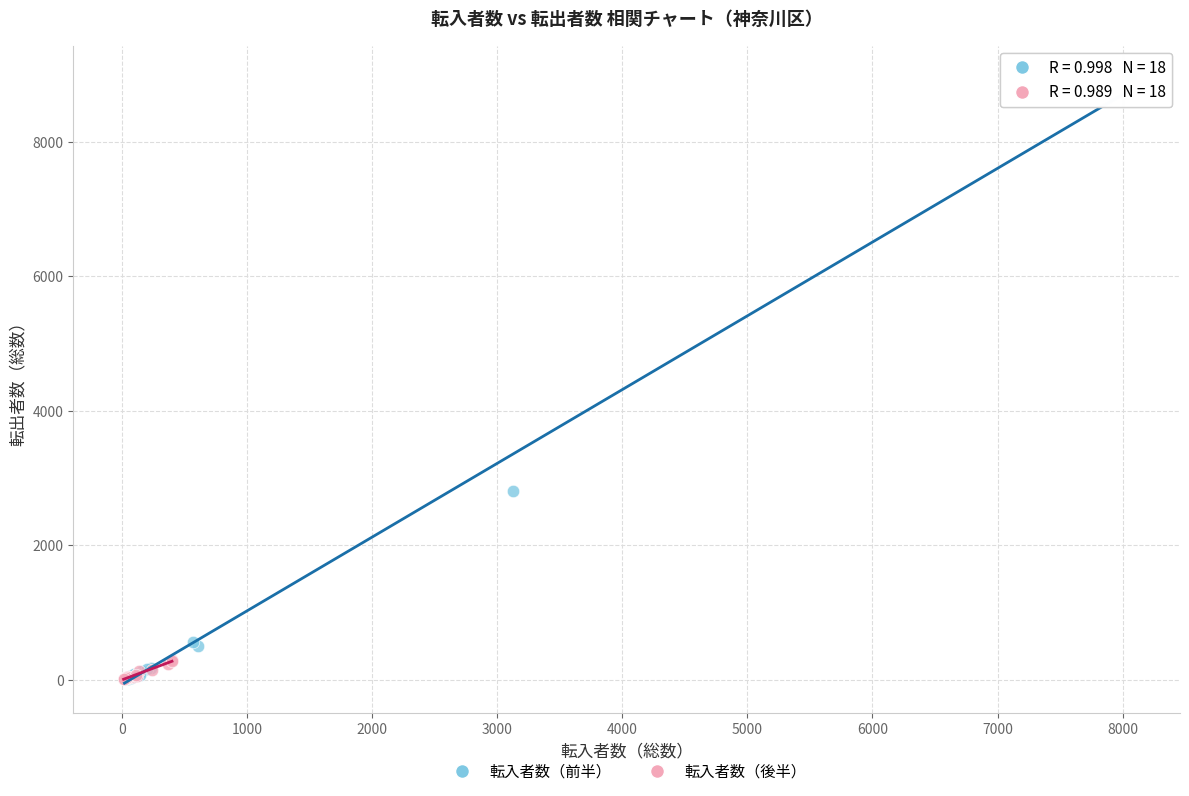

Which series contains the highest Y value?

転入者数（前半）